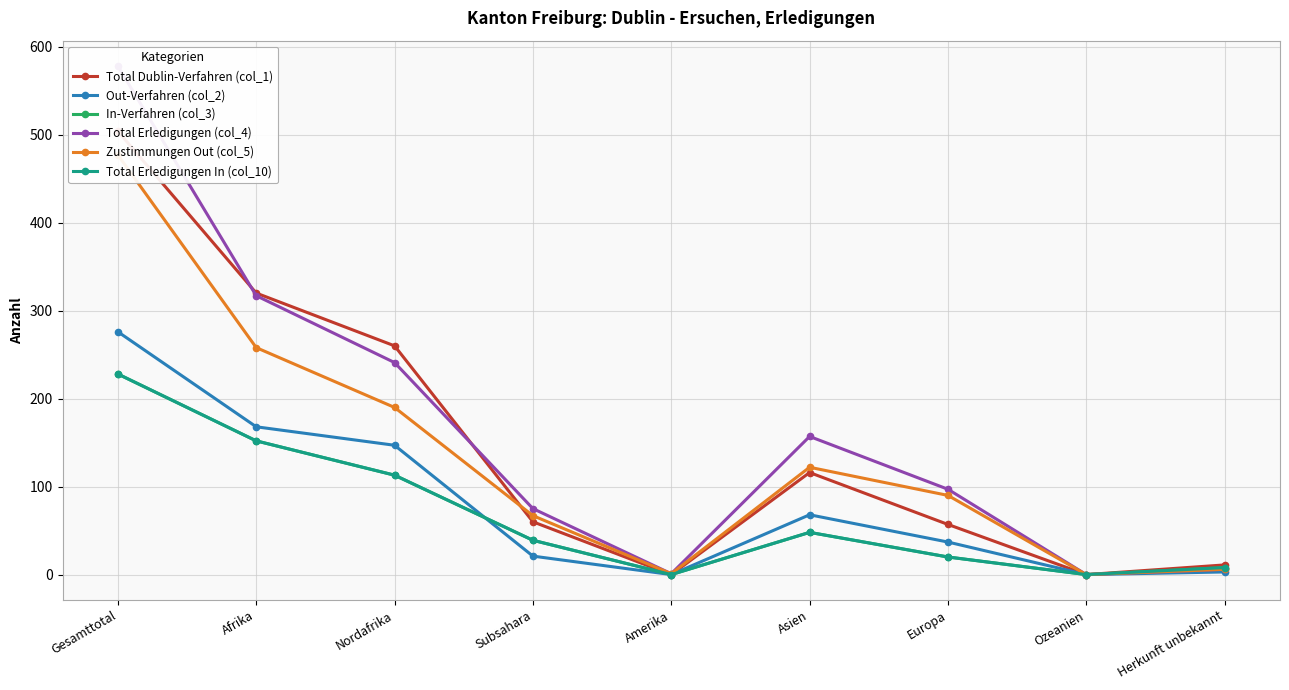

How many interior local valleys does the Total Erledigungen In (col_10) series have?

2